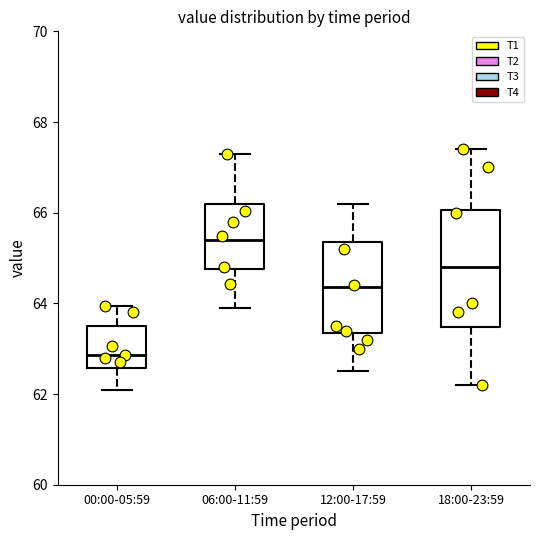

Where does the lower whisker of the box for 06:00-11:59 end on the y-axis? The values are not printed on the chart, so give them approximately, as read against the axis.

64.0